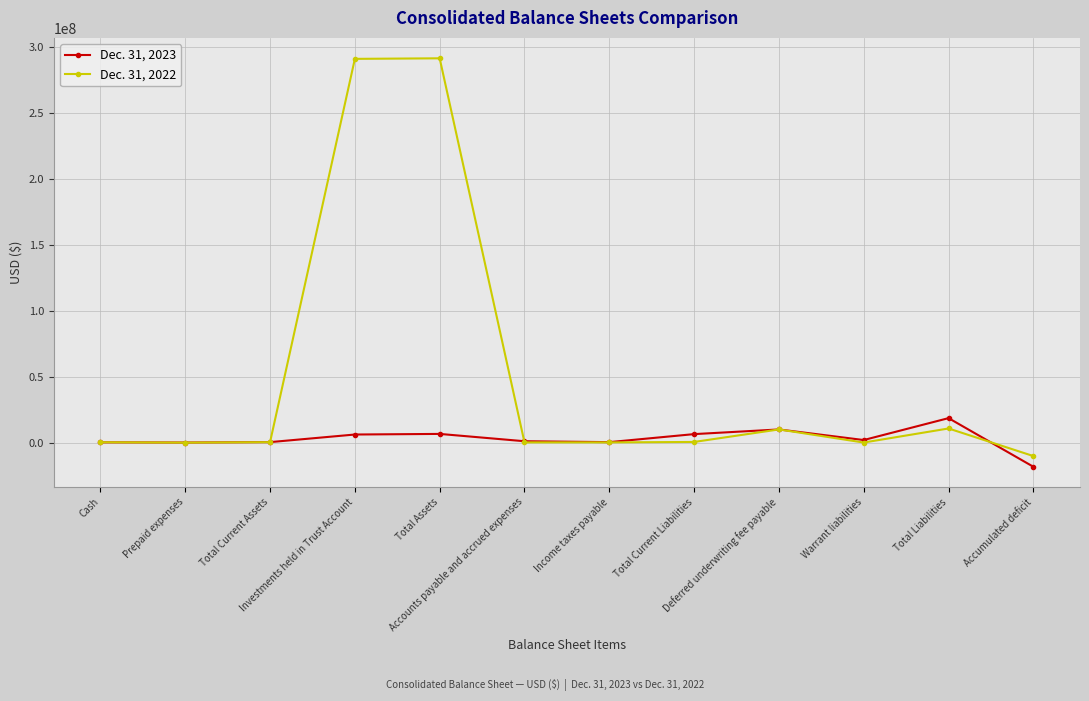

True or false: Dec. 31, 2022 has more than 2 interior local peaks.

True